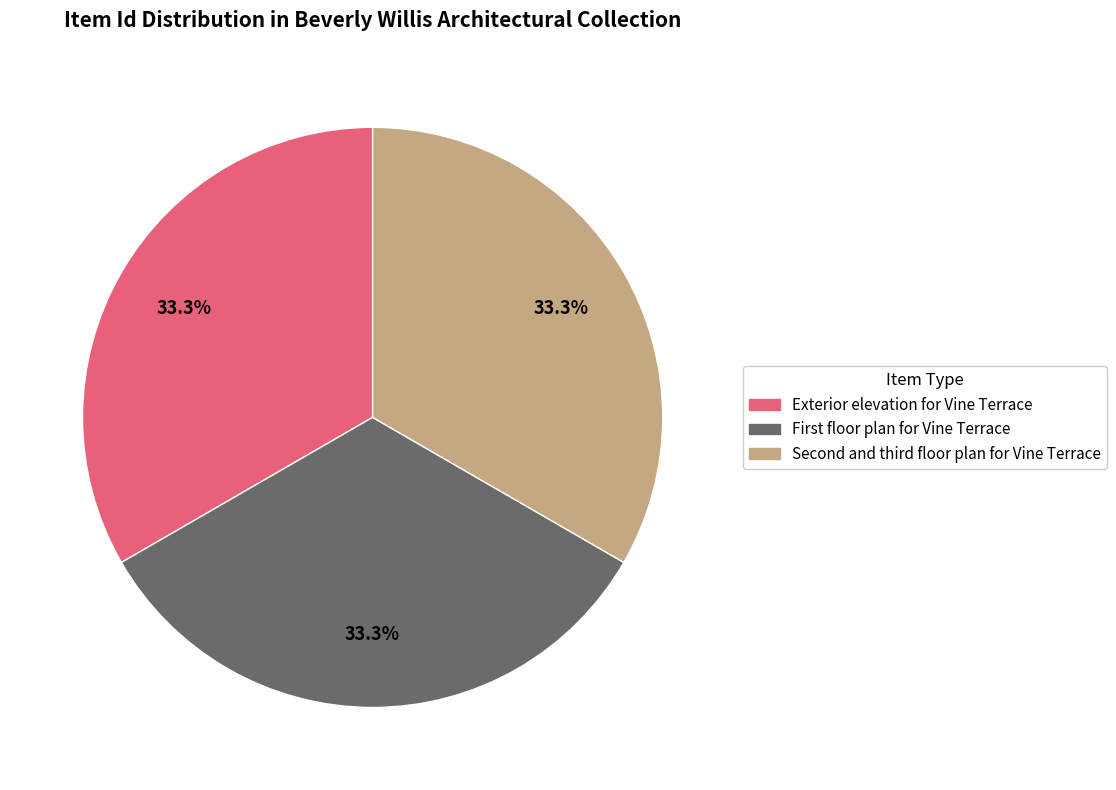

What percentage is NOT represented by Exterior elevation for Vine Terrace?

66.7%